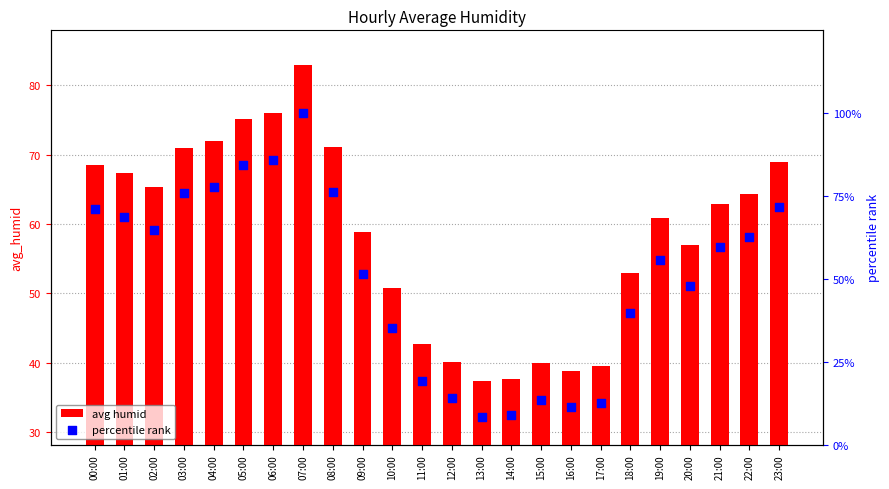

At which category is the sum across all series the highest?

07:00